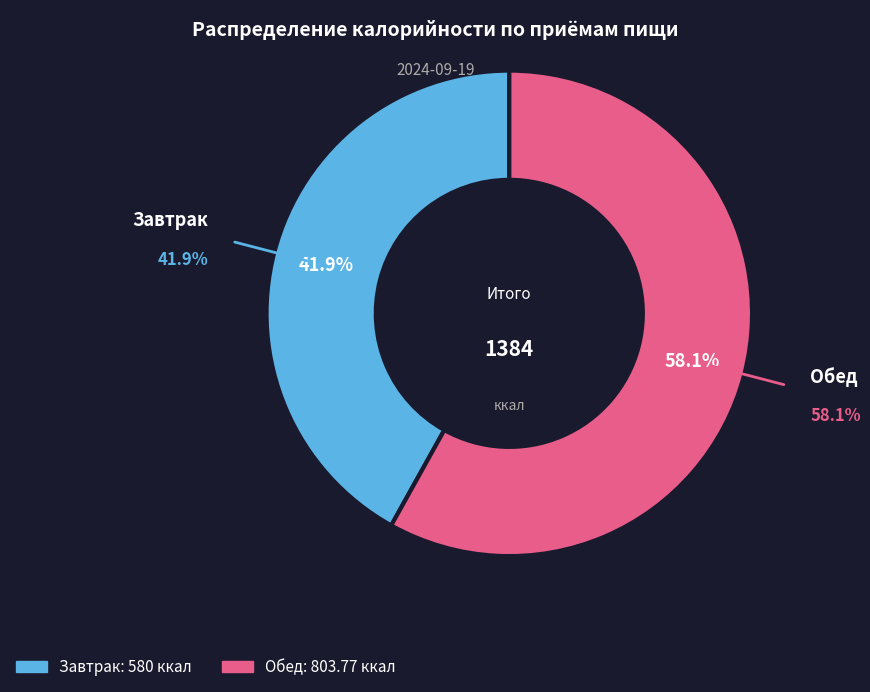

Combined, what portion of the pie is Обед and Завтрак?

100.0%